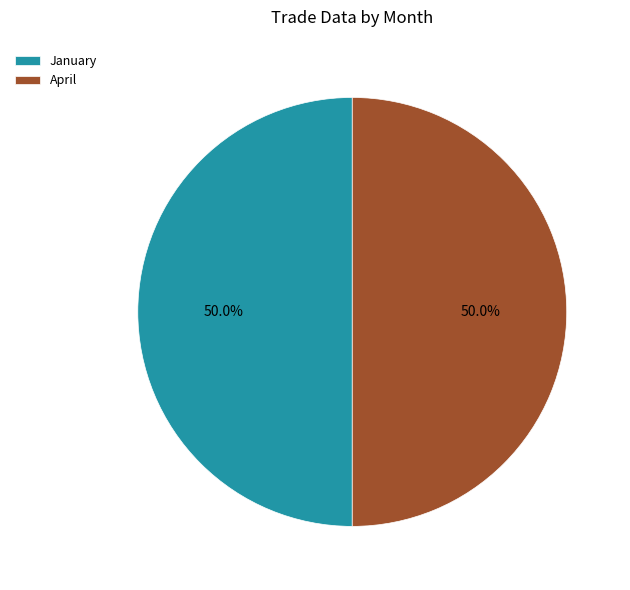

Combined, do April and January account for over 50%?

Yes